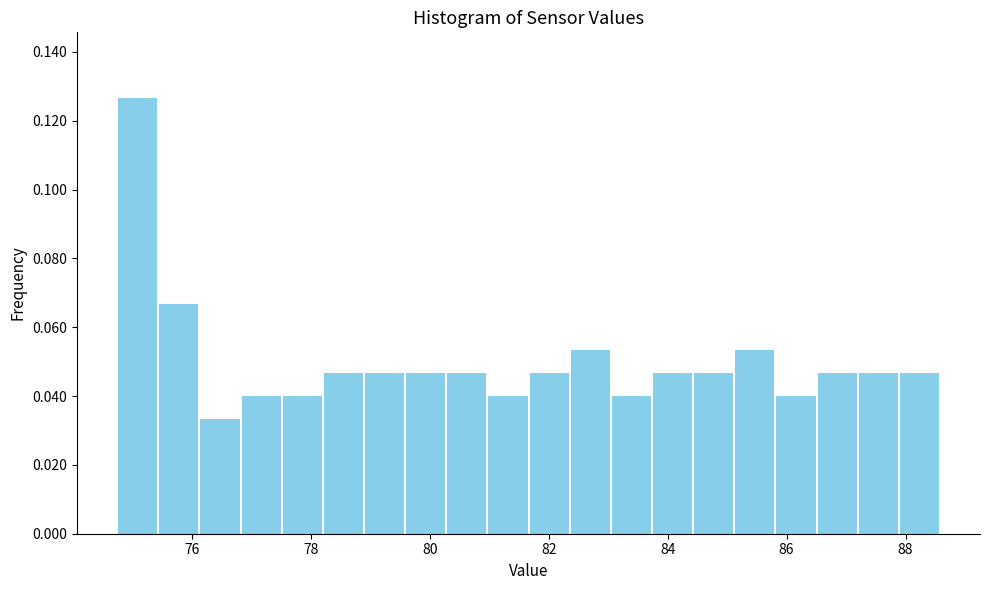

Around what value on the x-axis is the tallest bar? Give the approximate position of its centre, as read against the axis.

75.0